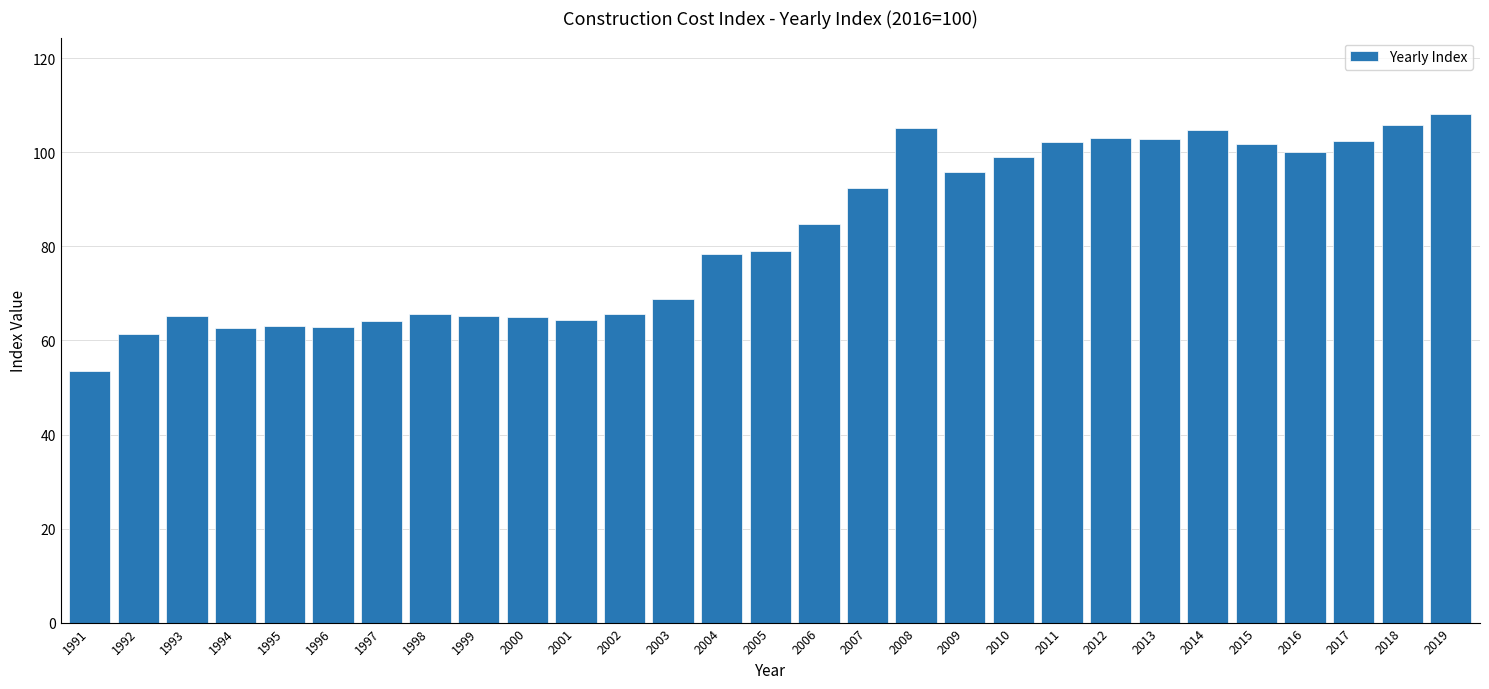

The chart shows a value of 63.2 at 1995. True or false?

True